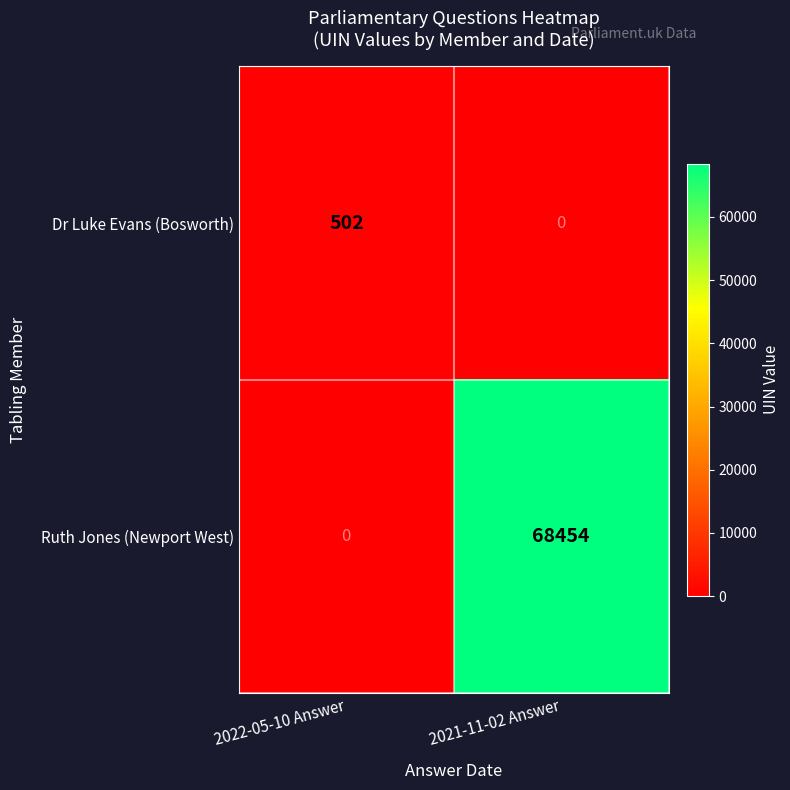

Reading left to right, list all the values displayed in this chart.

Dr Luke Evans (Bosworth): 2022-05-10 Answer=502	2021-11-02 Answer=0
Ruth Jones (Newport West): 2022-05-10 Answer=0	2021-11-02 Answer=68454